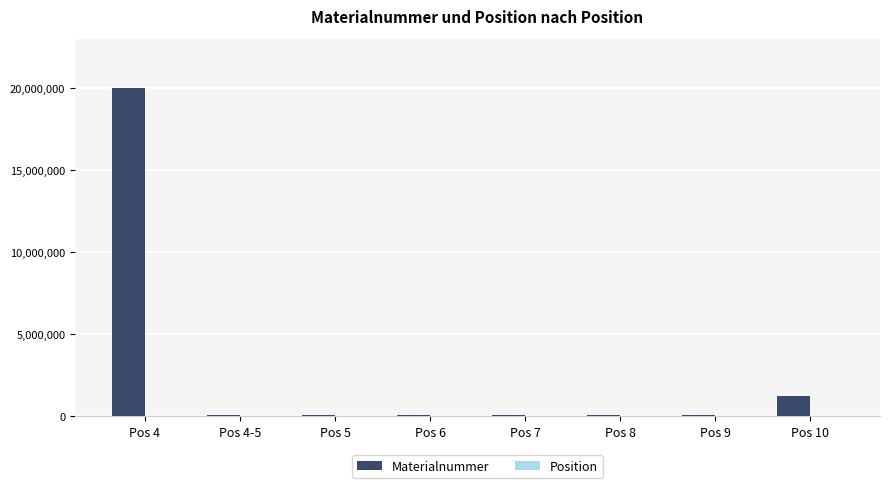

At which category is the sum across all series the highest?

Pos 4